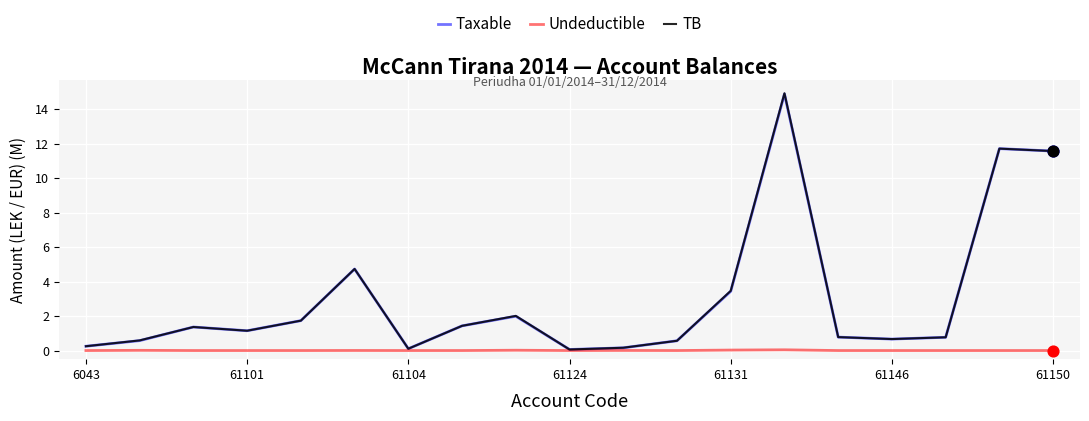

What is the maximum value shown in the chart?

14.9